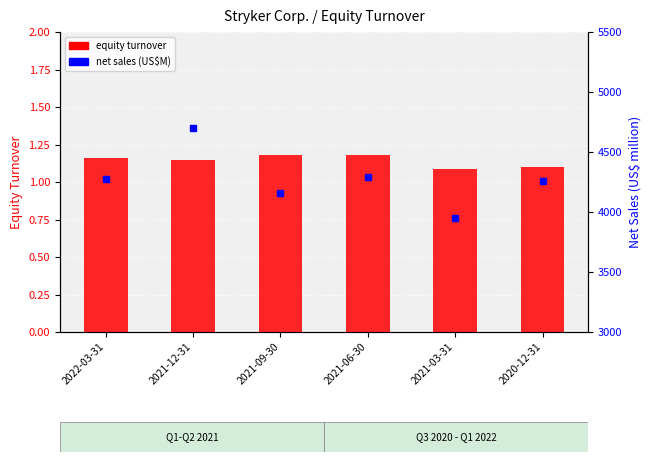

At which label does net sales (US$M) first exceed 4275?

2021-12-31